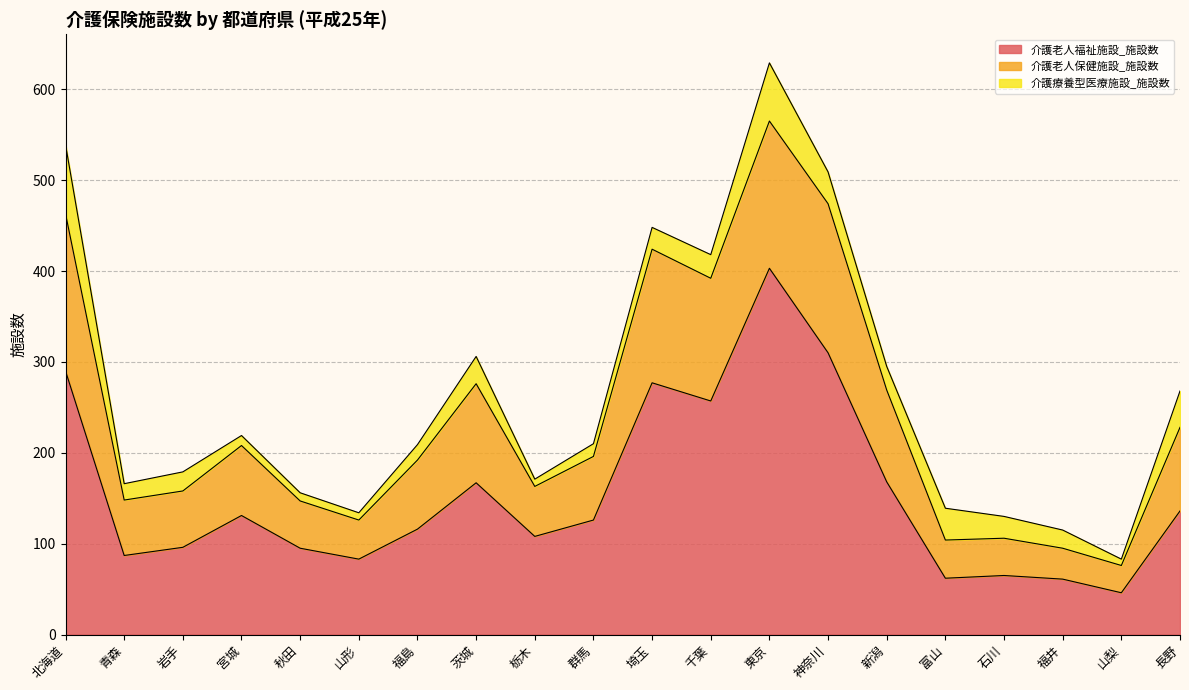

The value of 介護老人福祉施設_施設数 at 埼玉 is 277. True or false?

True